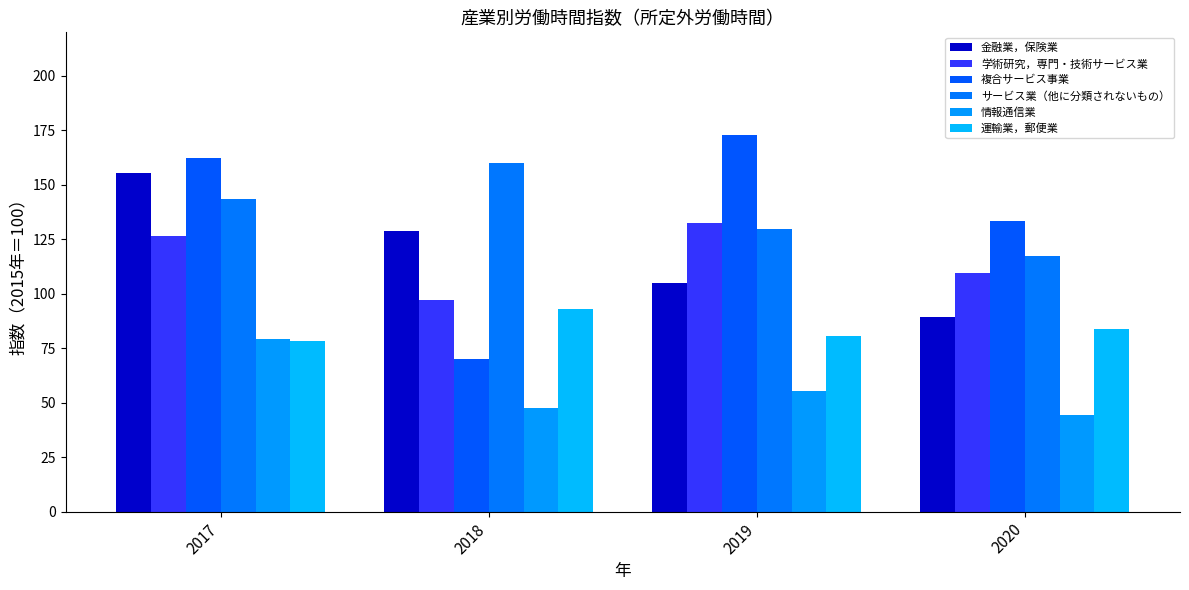

What is the sum of all 学術研究，専門・技術サービス業 values?

465.7